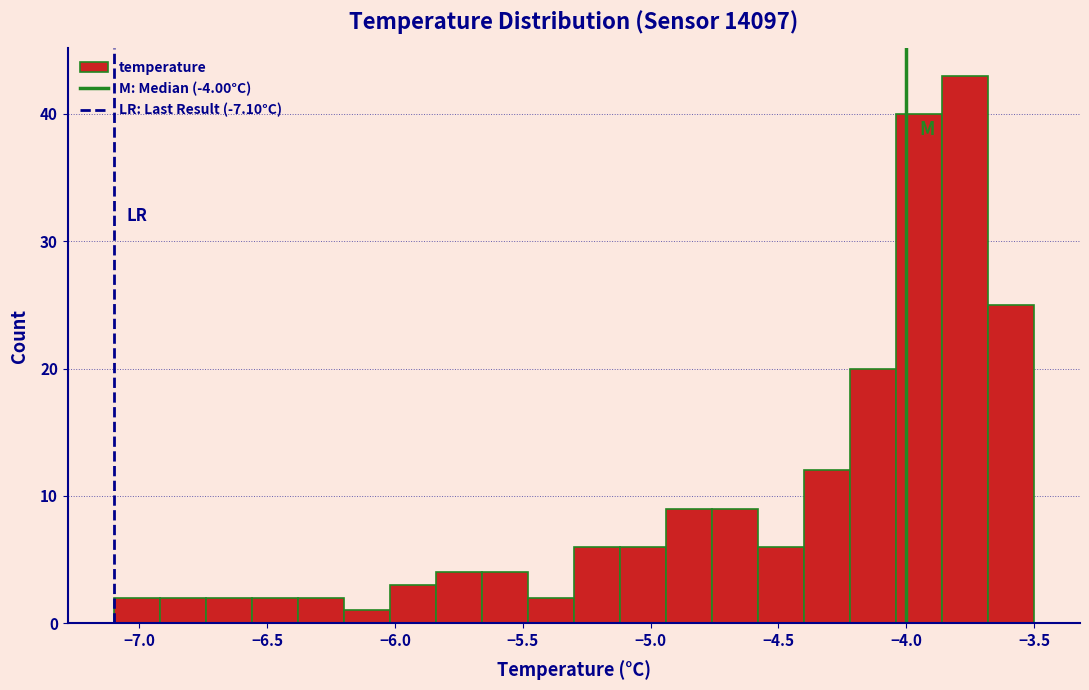

Around what value on the x-axis is the tallest bar? Give the approximate position of its centre, as read against the axis.

-3.75